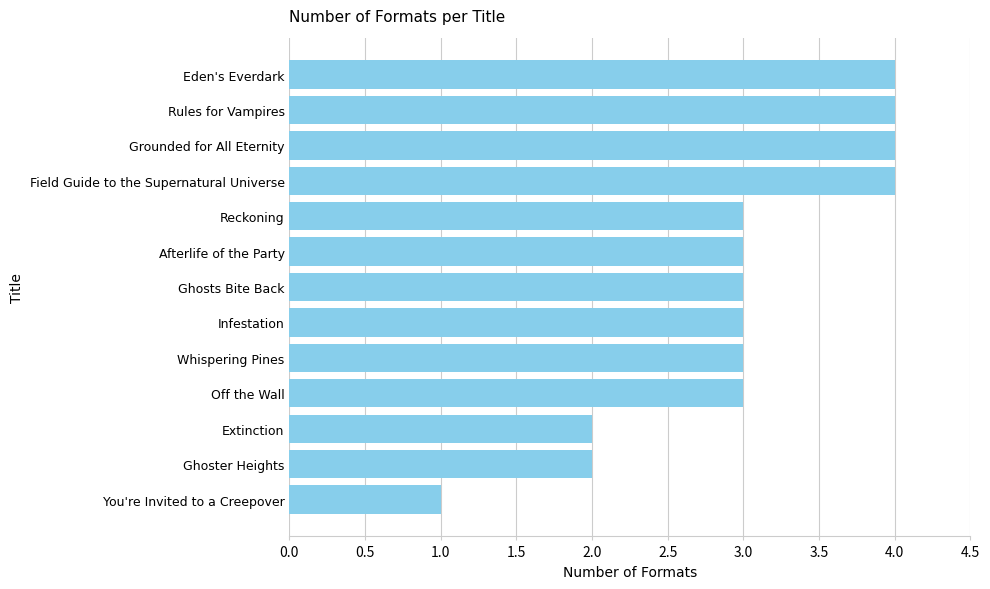

Reading top to bottom, list all the values displayed in this chart.

Eden's Everdark=4	Rules for Vampires=4	Grounded for All Eternity=4	Field Guide to the Supernatural Universe=4	Reckoning=3	Afterlife of the Party=3	Ghosts Bite Back=3	Infestation=3	Whispering Pines=3	Off the Wall=3	Extinction=2	Ghoster Heights=2	You're Invited to a Creepover=1